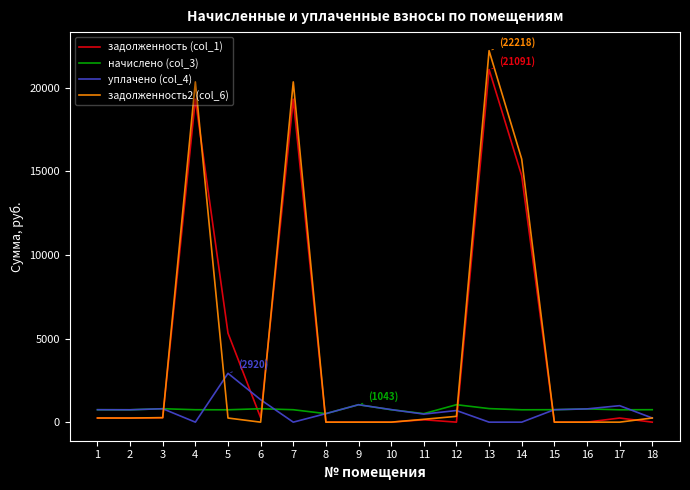

The value of задолженность2 (col_6) at 10 is 0.0. True or false?

True